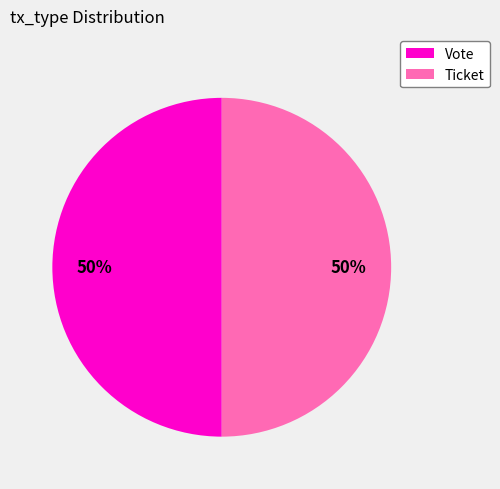

The Vote slice represents 88% of the pie. True or false?

False